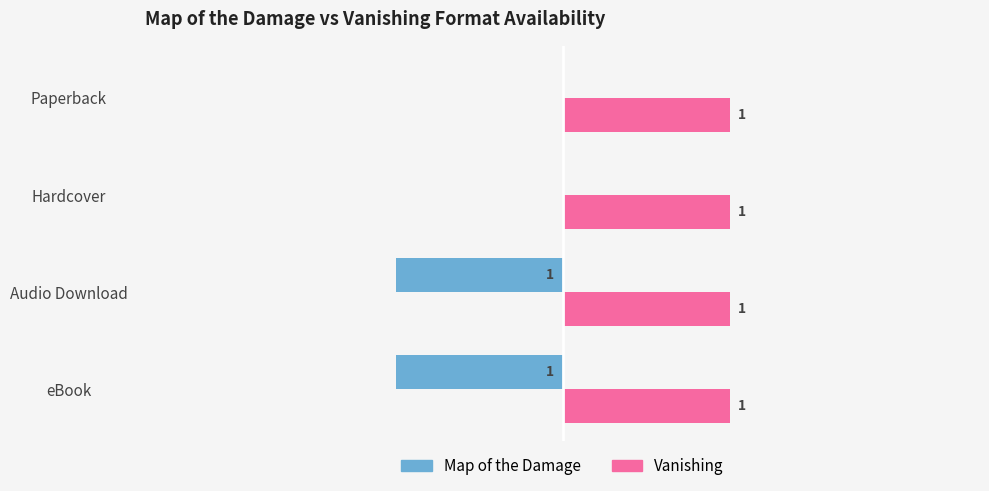

What are all the series names shown in the legend?

Map of the Damage, Vanishing